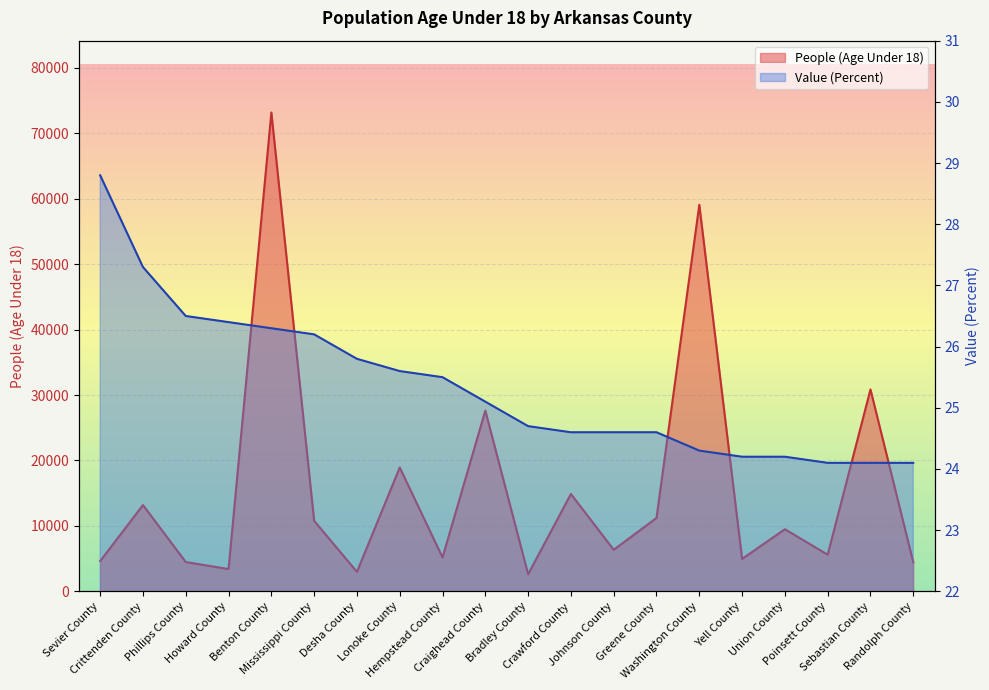

How many lines are shown in the chart?

2